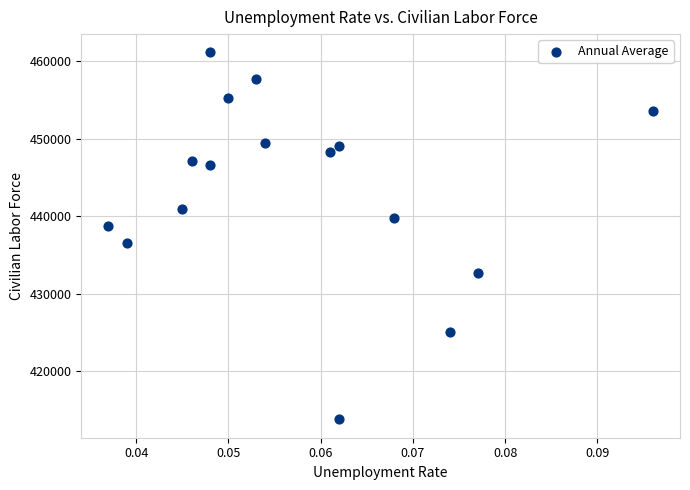

What is the range of Y values (max minus min)?

47371